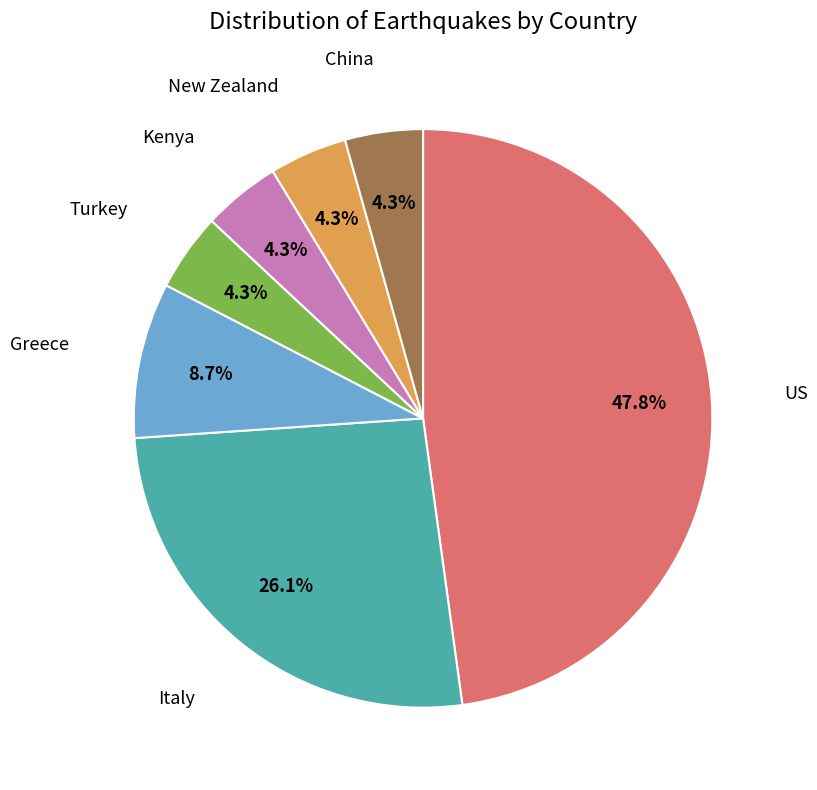

How much of the chart is everything except China?

95.7%